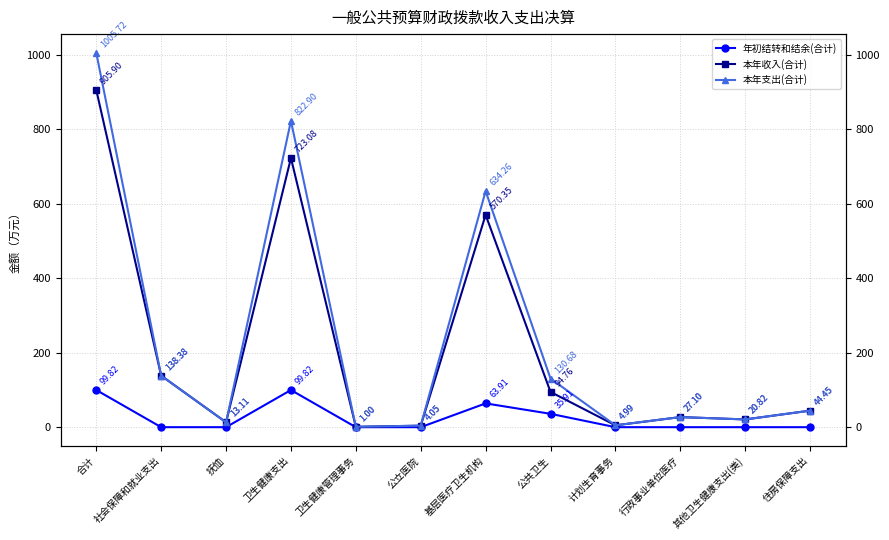

Which label corresponds to the largest value in the chart?

合计